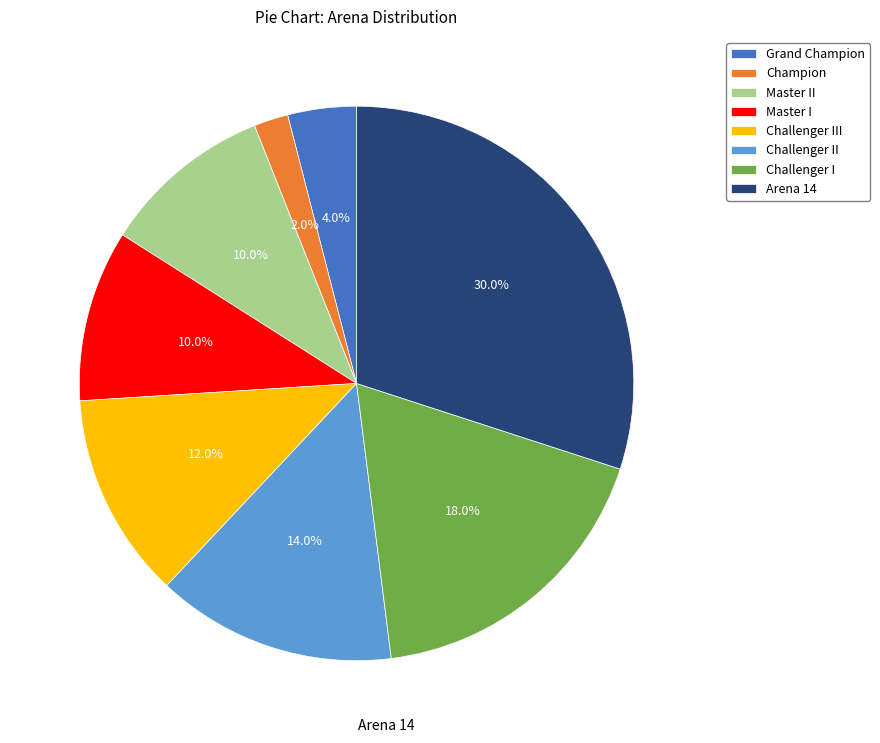

Which has a higher value, Champion or Arena 14?

Arena 14